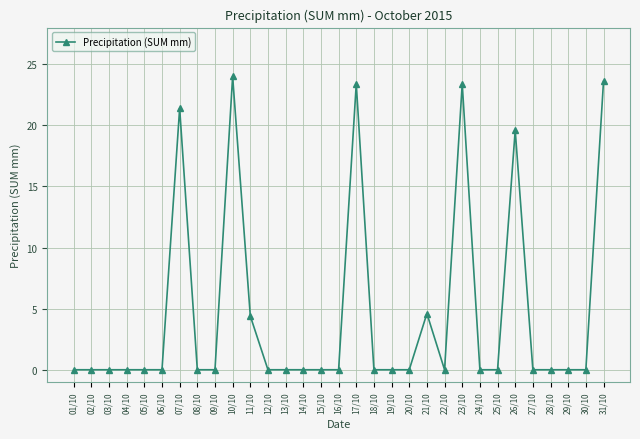

Is it true that the value at 03/10 is 10.6?

False